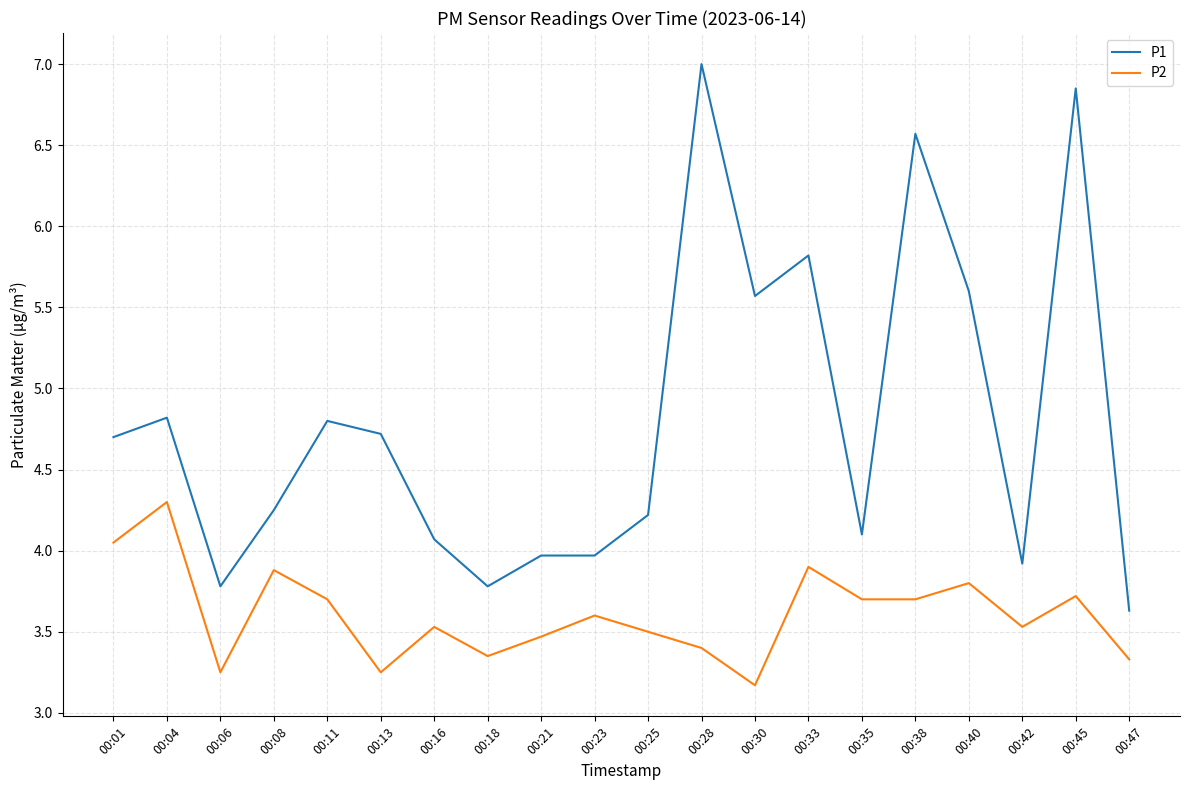

Is it true that P2 equals 6.3 at 00:38?

False